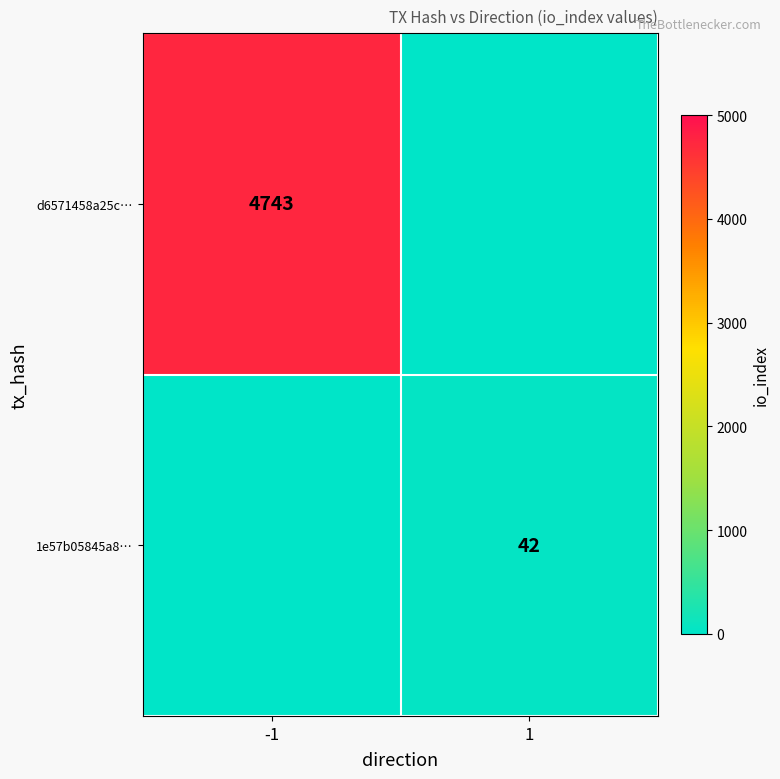

Is the value of 1e57b05845a8… at 1 greater than the value of d6571458a25c… at -1?

No